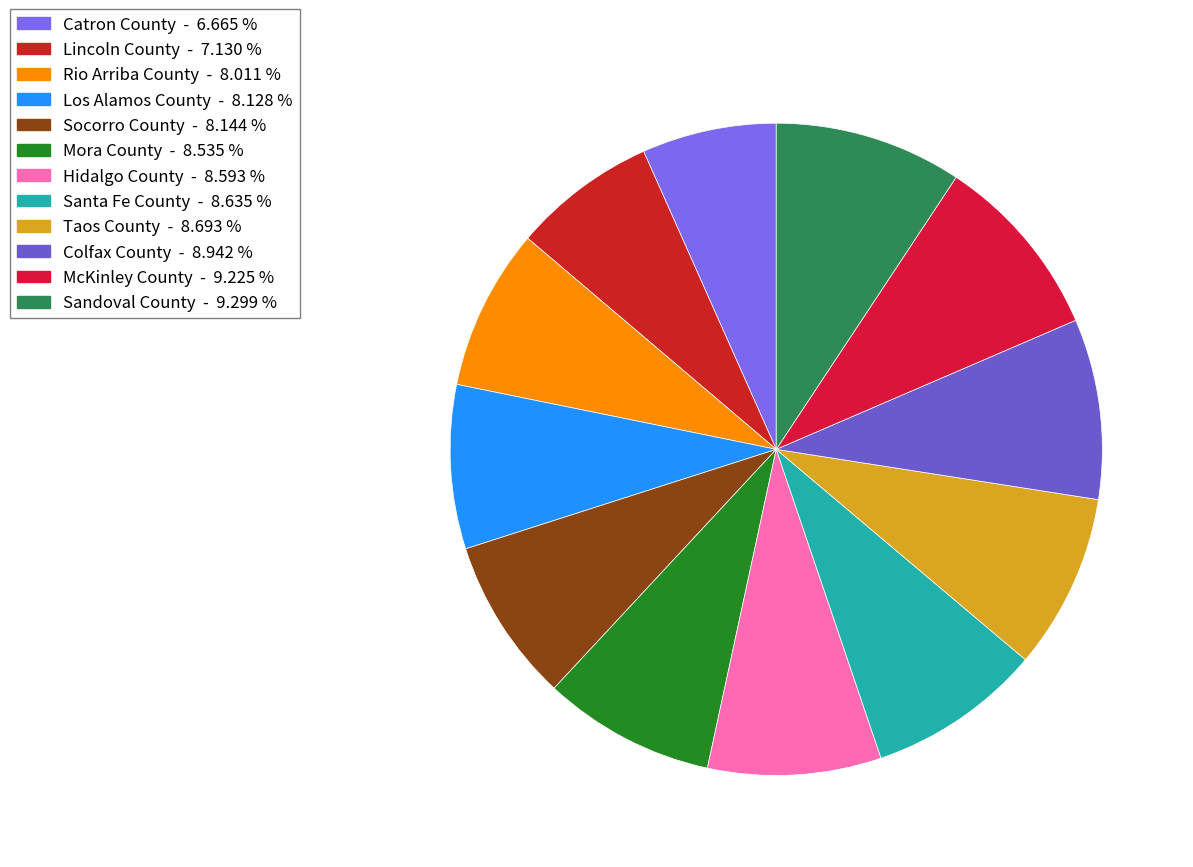

What is the total percentage of McKinley County and Hidalgo County?

17.8%